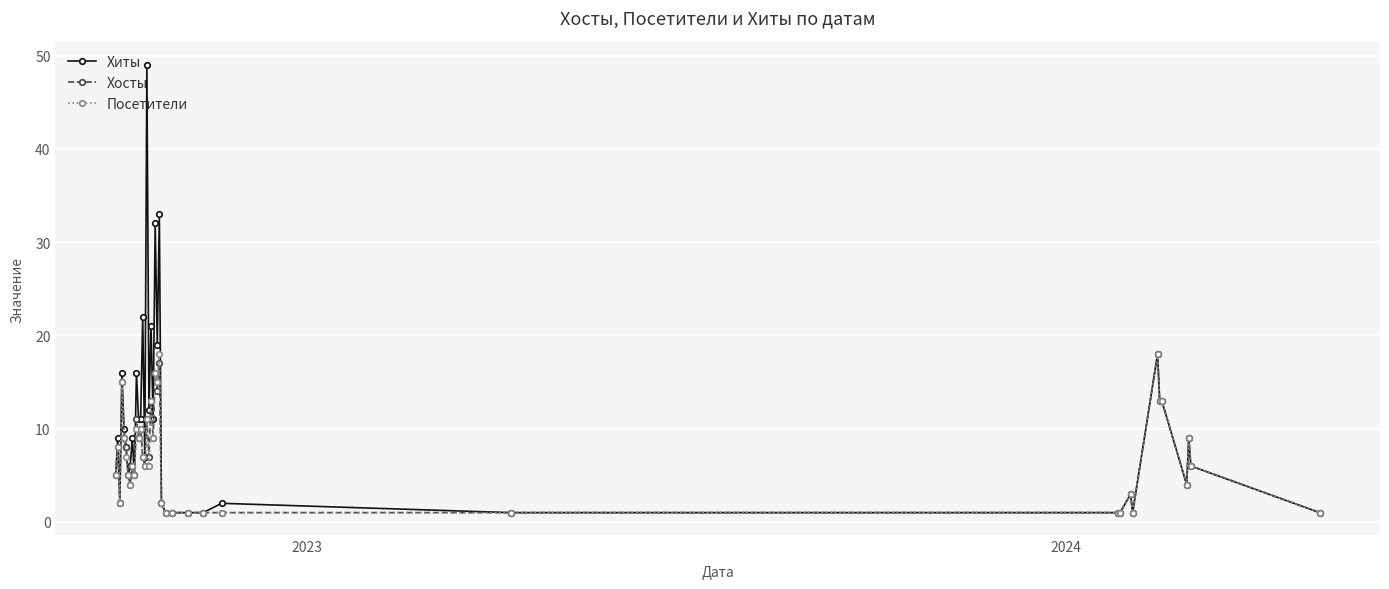

True or false: Хосты has more than 0 points higher than both neighbors.

True